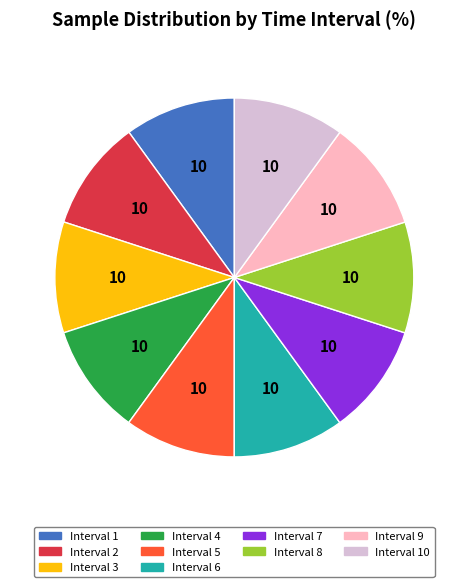

Is there any slice that represents more than half of the pie?

No